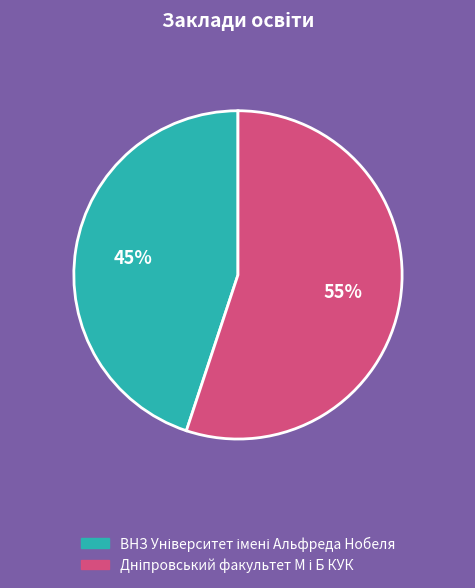

To the nearest percent, what is the difference between the largest and smallest slice percentages?

10%